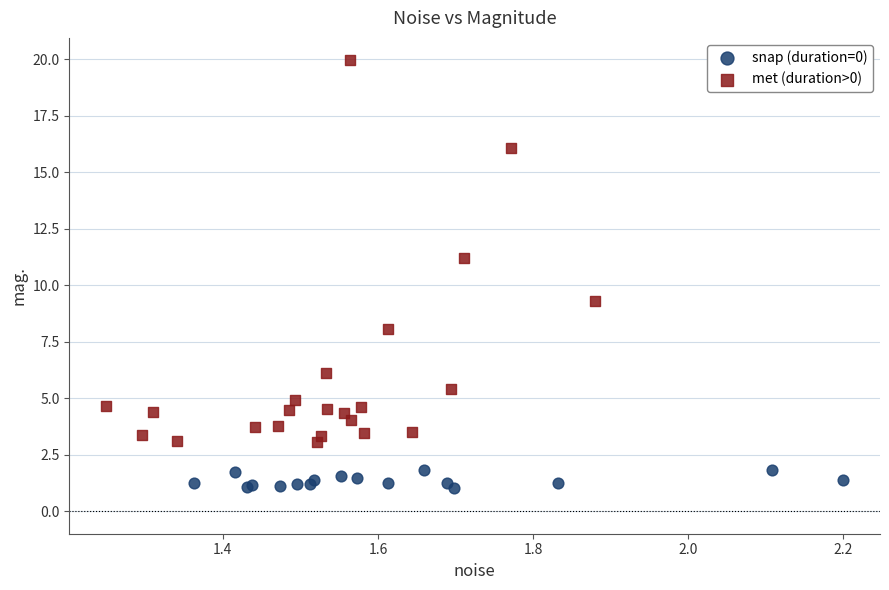

Which series has the largest Y range (max minus min)?

met (duration>0)